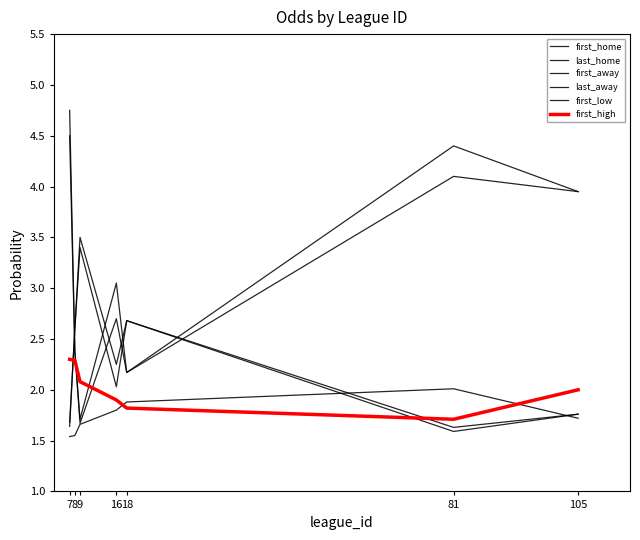

At which label does first_home first exceed 2?

8